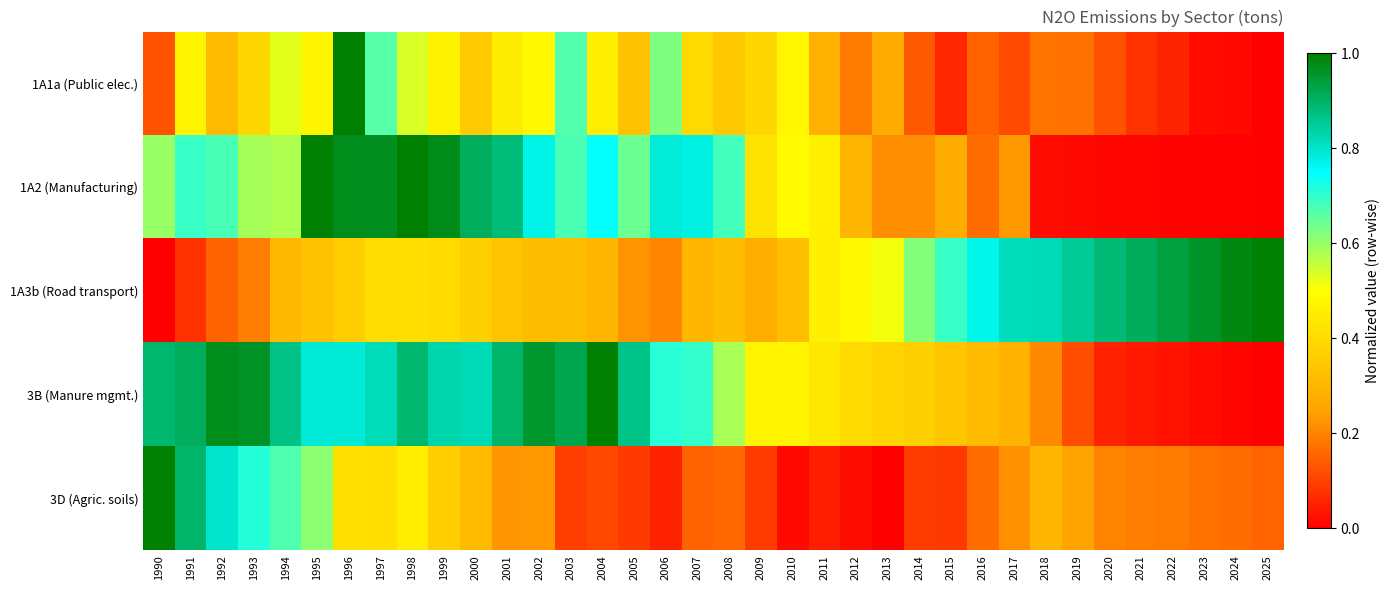

Reading left to right, what are all the values shown in this chart?

1A1a (Public elec.): 1990=0.1	1991=0.5	1992=0.3	1993=0.4	1994=0.5	1995=0.5	1996=1.0	1997=0.7	1998=0.5	1999=0.5	2000=0.4	2001=0.5	2002=0.5	2003=0.7	2004=0.5	2005=0.3	2006=0.6	2007=0.4	2008=0.3	2009=0.4	2010=0.5	2011=0.3	2012=0.2	2013=0.3	2014=0.1	2015=0.1	2016=0.2	2017=0.1	2018=0.2	2019=0.2	2020=0.1	2021=0.1	2022=0.1	2023=0.0	2024=0.0	2025=0.0
1A2 (Manufacturing): 1990=0.6	1991=0.7	1992=0.7	1993=0.6	1994=0.6	1995=1.0	1996=1.0	1997=1.0	1998=1.0	1999=1.0	2000=0.9	2001=0.9	2002=0.8	2003=0.7	2004=0.7	2005=0.6	2006=0.8	2007=0.8	2008=0.7	2009=0.4	2010=0.5	2011=0.5	2012=0.3	2013=0.2	2014=0.2	2015=0.3	2016=0.2	2017=0.2	2018=0.0	2019=0.0	2020=0.0	2021=0.0	2022=0.0	2023=0.0	2024=0.0	2025=0.0
1A3b (Road transport): 1990=0.0	1991=0.1	1992=0.2	1993=0.2	1994=0.3	1995=0.3	1996=0.4	1997=0.4	1998=0.4	1999=0.4	2000=0.4	2001=0.3	2002=0.3	2003=0.3	2004=0.3	2005=0.2	2006=0.2	2007=0.3	2008=0.3	2009=0.3	2010=0.3	2011=0.5	2012=0.5	2013=0.5	2014=0.6	2015=0.7	2016=0.8	2017=0.8	2018=0.8	2019=0.9	2020=0.9	2021=0.9	2022=0.9	2023=1.0	2024=1.0	2025=1.0
3B (Manure mgmt.): 1990=0.9	1991=0.9	1992=1.0	1993=1.0	1994=0.9	1995=0.8	1996=0.8	1997=0.8	1998=0.9	1999=0.8	2000=0.8	2001=0.9	2002=1.0	2003=0.9	2004=1.0	2005=0.9	2006=0.7	2007=0.7	2008=0.6	2009=0.5	2010=0.5	2011=0.4	2012=0.4	2013=0.4	2014=0.4	2015=0.3	2016=0.3	2017=0.3	2018=0.2	2019=0.1	2020=0.1	2021=0.0	2022=0.0	2023=0.0	2024=0.0	2025=0.0
3D (Agric. soils): 1990=1.0	1991=0.9	1992=0.8	1993=0.7	1994=0.7	1995=0.6	1996=0.4	1997=0.4	1998=0.5	1999=0.4	2000=0.3	2001=0.2	2002=0.2	2003=0.1	2004=0.1	2005=0.1	2006=0.1	2007=0.1	2008=0.2	2009=0.1	2010=0.0	2011=0.0	2012=0.0	2013=0.0	2014=0.1	2015=0.1	2016=0.2	2017=0.2	2018=0.3	2019=0.2	2020=0.2	2021=0.2	2022=0.2	2023=0.2	2024=0.2	2025=0.2